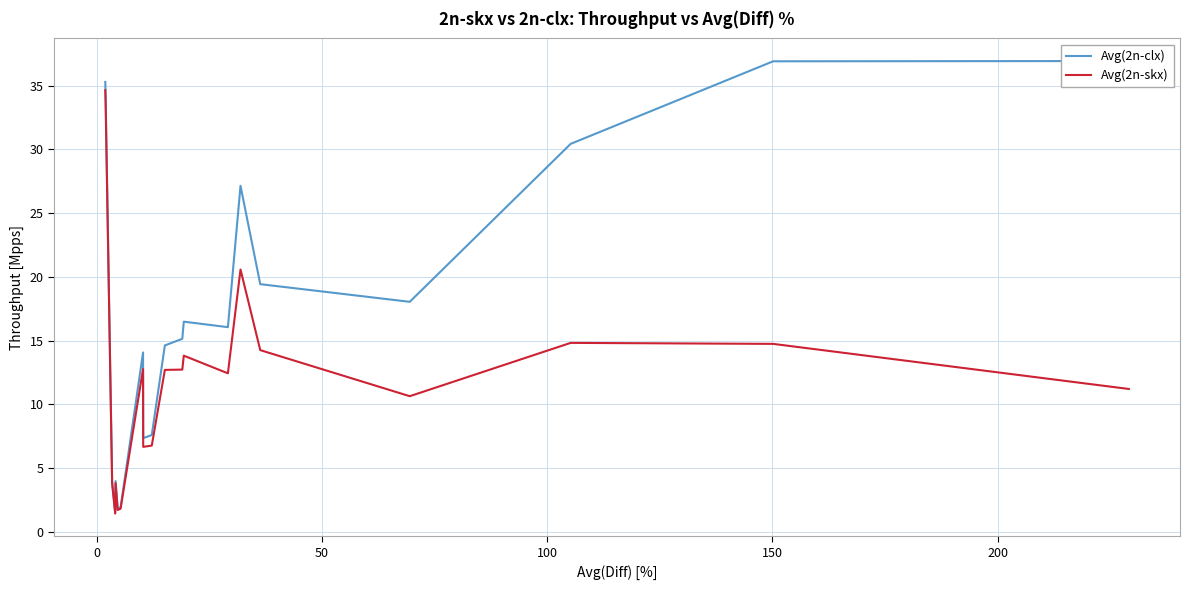

What is the difference between the second highest and second lowest values in the Avg(2n-clx) series?

35.1